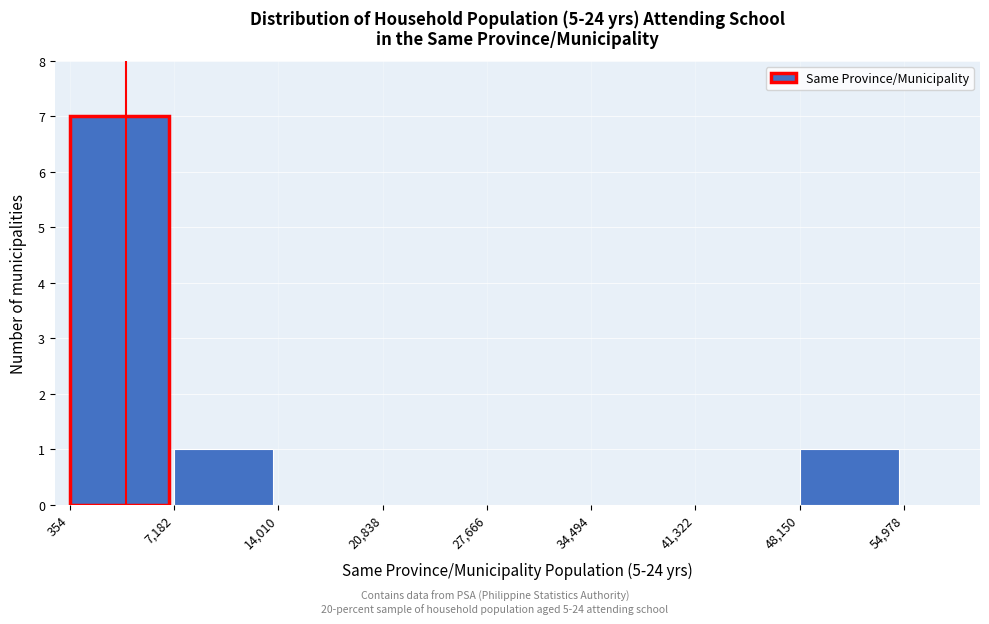

Reading left to right, transcribe this chart: for each bar, give the range it covers on the x-axis and its height. The values are not printed on the chart, so give them approximately, as read against the axis.

354 to 7,182: 7
7,182 to 14,010: 1
14,010 to 20,838: 0
20,838 to 27,666: 0
27,666 to 34,494: 0
34,494 to 41,322: 0
41,322 to 48,150: 0
48,150 to 54,978: 1